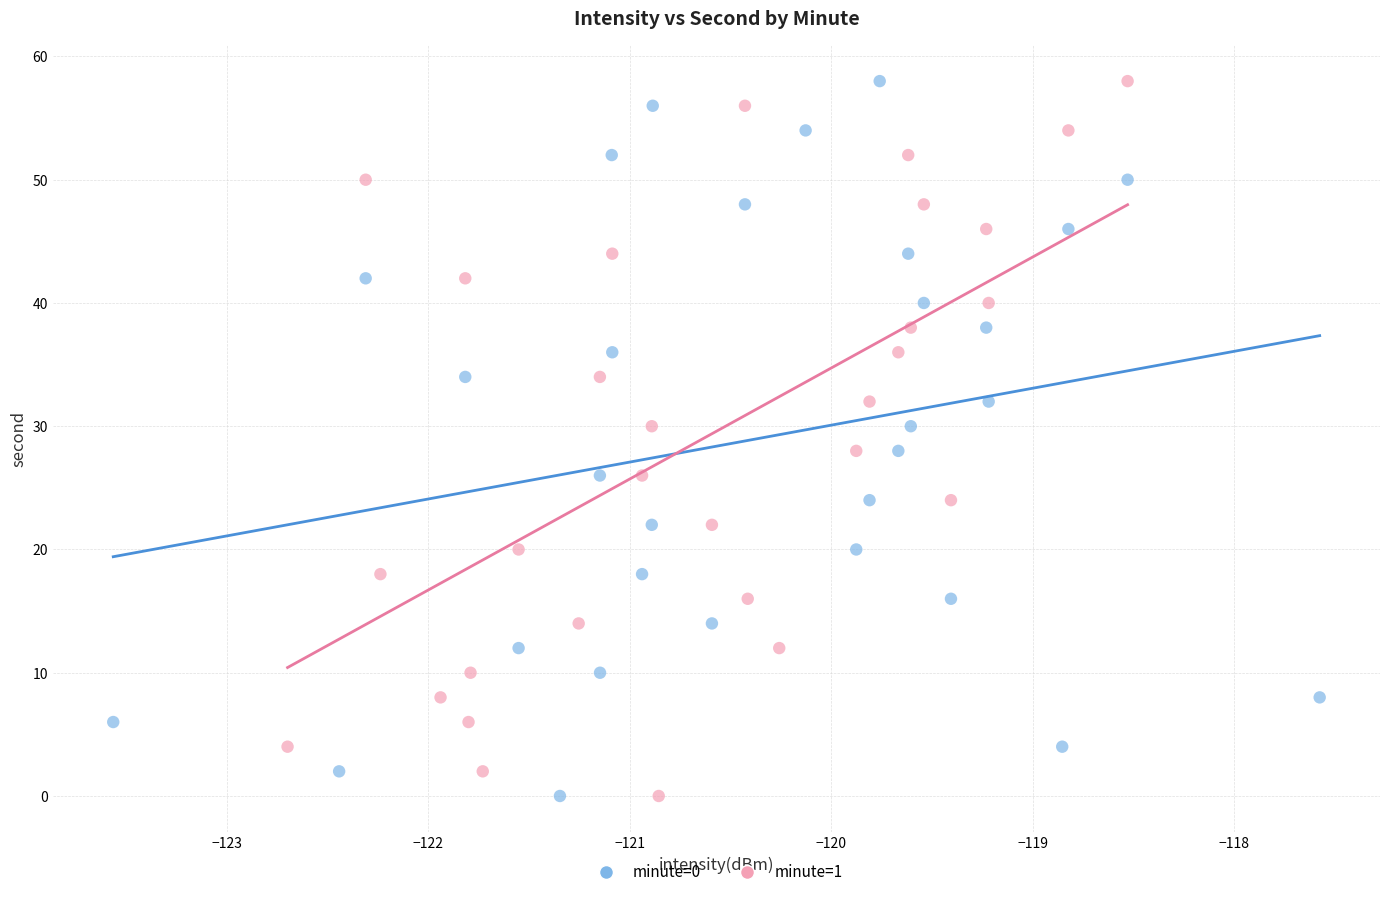

What are all the series names shown in the legend?

minute=0, minute=1